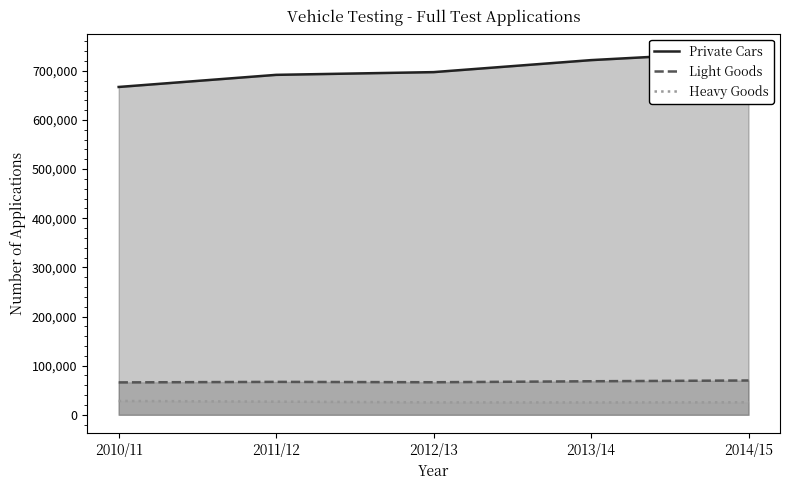

True or false: Heavy Goods has a value of 25283 at 2012/13.

True